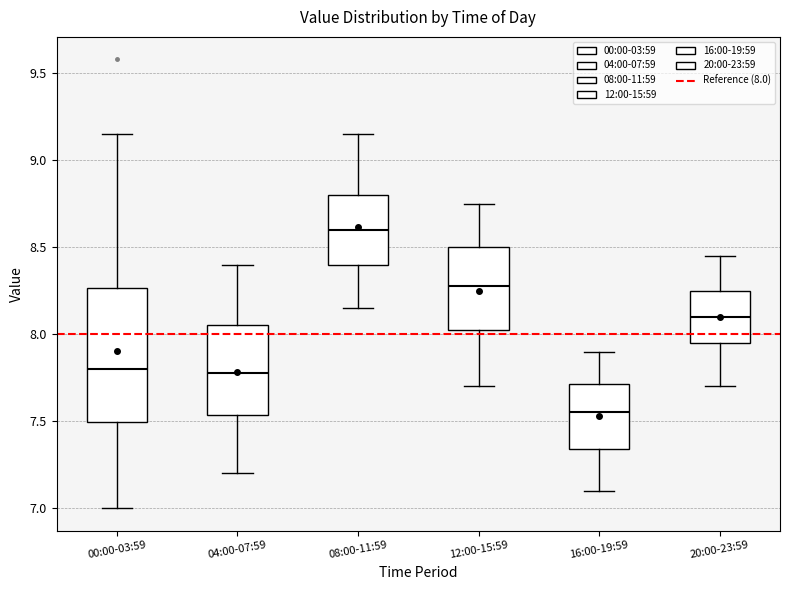

Which box's median line is the lowest?

16:00-19:59